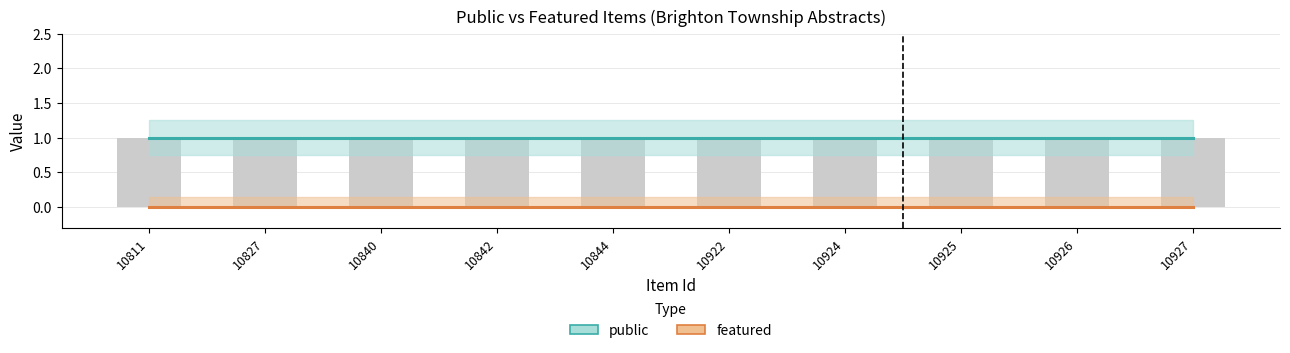

What is the approximate value of public at 10926?

1